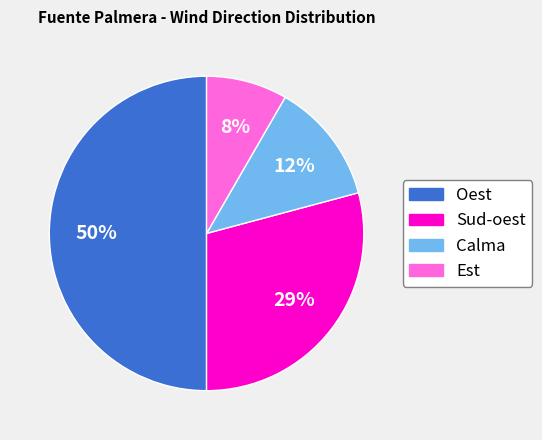

Between Oest and Sud-oest, which is larger?

Oest